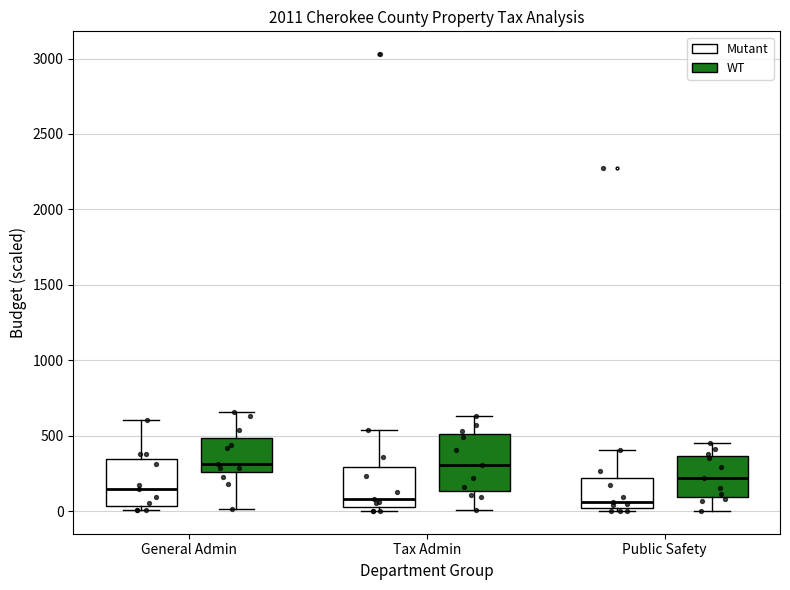

Reading left to right, read every box against the y-axis: the position of its median line, the range the box covers, and the ends of its whiskers. The values are not printed on the chart, so give them approximately, as read against the axis.

General Admin (Mutant): median 150, box 50 to 350, whiskers 0 to 600
General Admin (WT): median 300, box 250 to 500, whiskers 0 to 650
Tax Admin (Mutant): median 100, box 50 to 300, whiskers 0 to 550
Tax Admin (WT): median 300, box 150 to 500, whiskers 0 to 650
Public Safety (Mutant): median 50, box 0 to 200, whiskers 0 (just below the box's lower edge) to 400
Public Safety (WT): median 200, box 100 to 350, whiskers 0 to 450